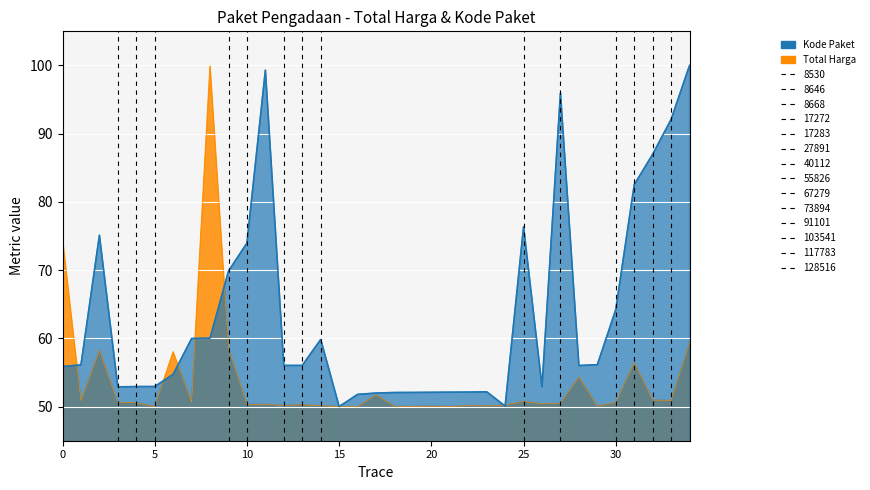

How many data points in Kode Paket are less than 56?

16